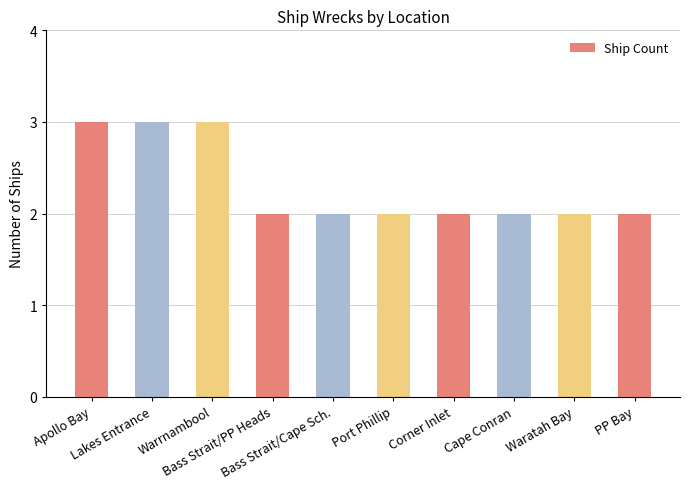

What is the maximum value shown in the chart?

3